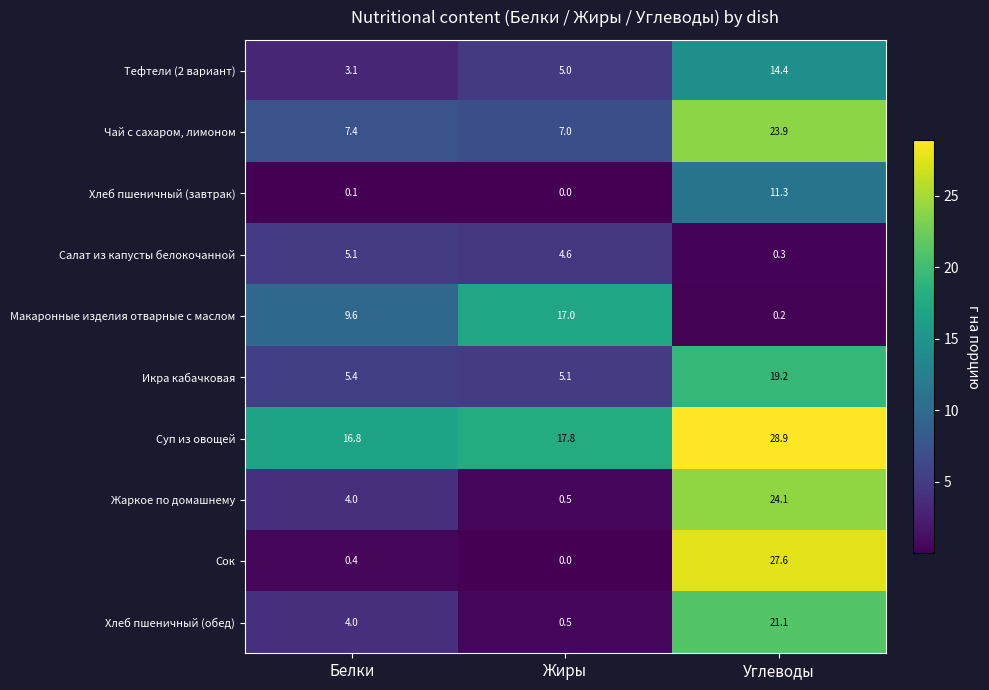

Is it true that Суп из овощей equals 22.8 at Белки?

False